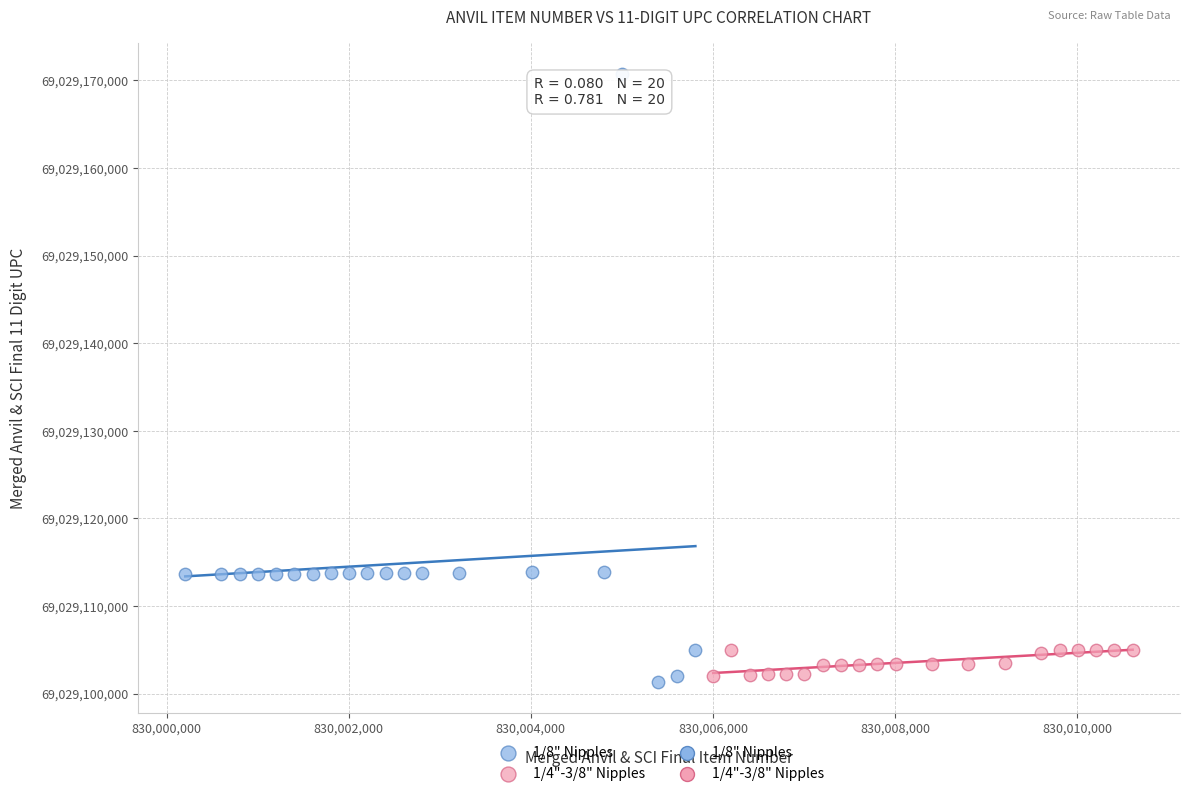

Which series contains the highest Y value?

1/8" Nipples